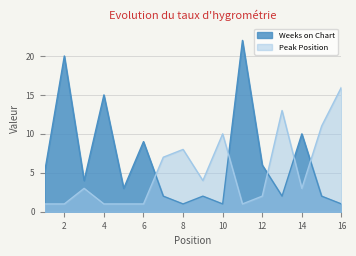

The Peak Position series shows 8 at 8. True or false?

True